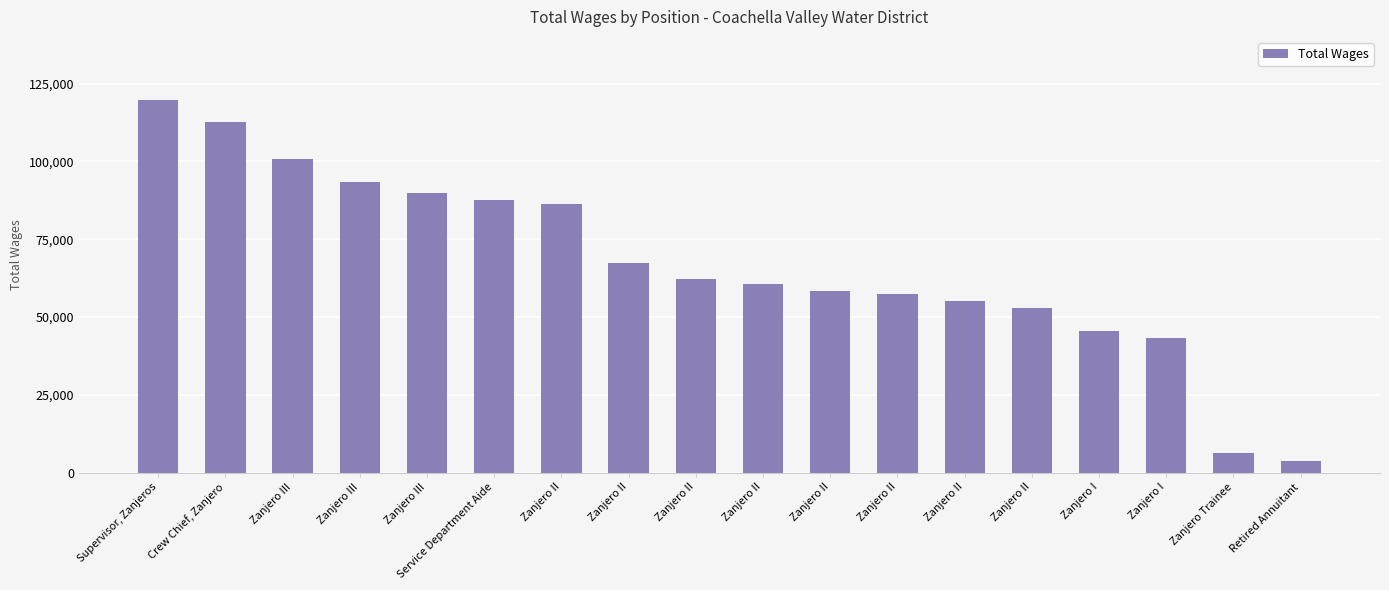

What is the value of the 6th bar from the left?

87676